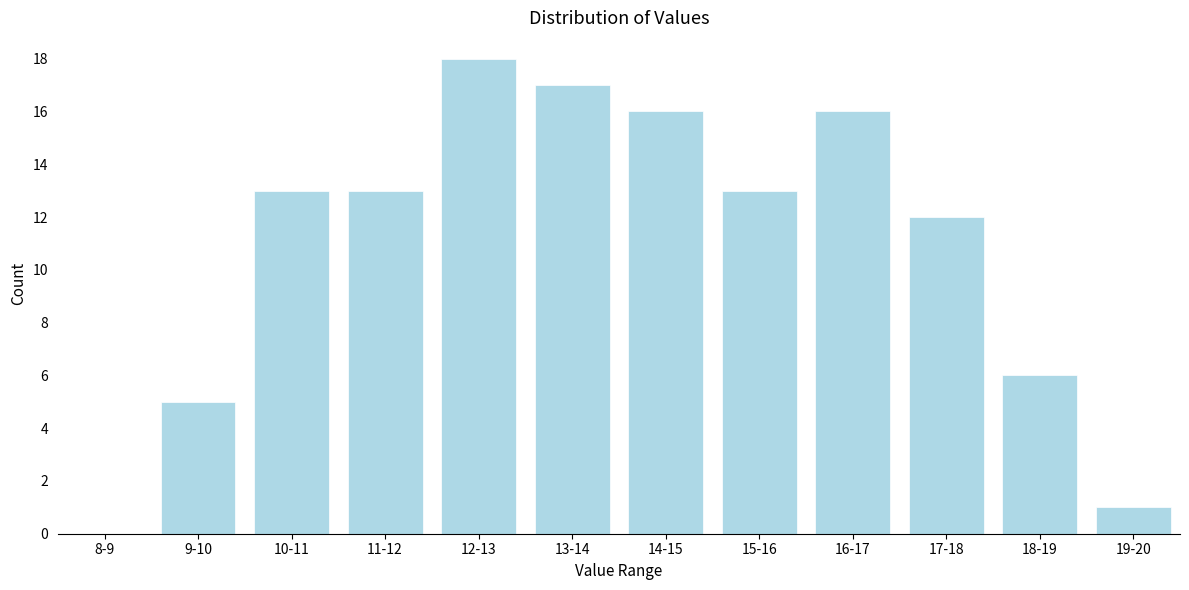

Reading left to right, extract all data points from this chart.

8-9=0	9-10=5	10-11=13	11-12=13	12-13=18	13-14=17	14-15=16	15-16=13	16-17=16	17-18=12	18-19=6	19-20=1